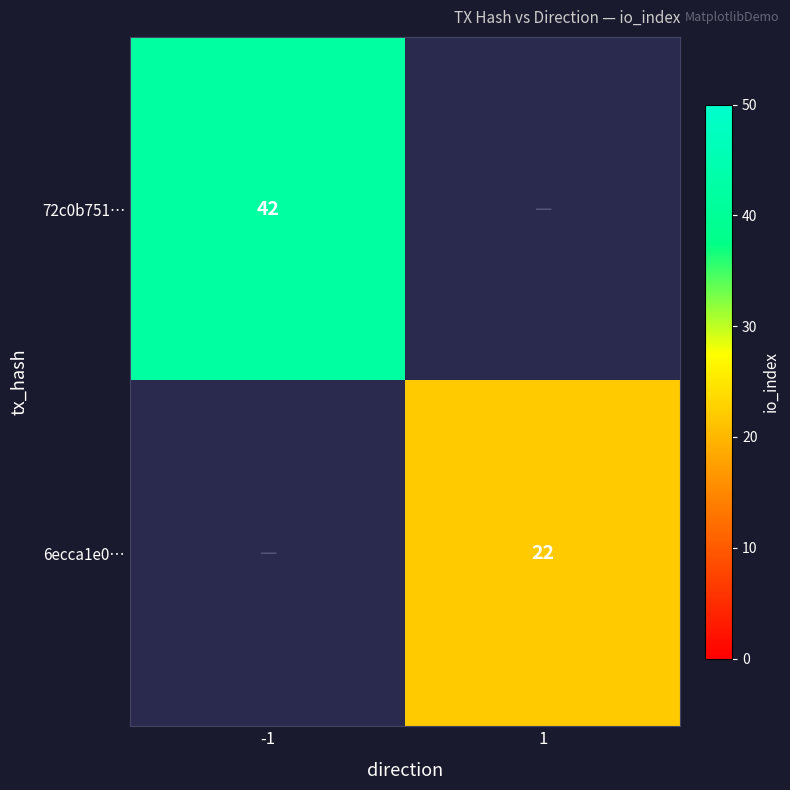

True or false: 6ecca1e0… has a value of 13 at 1.

False